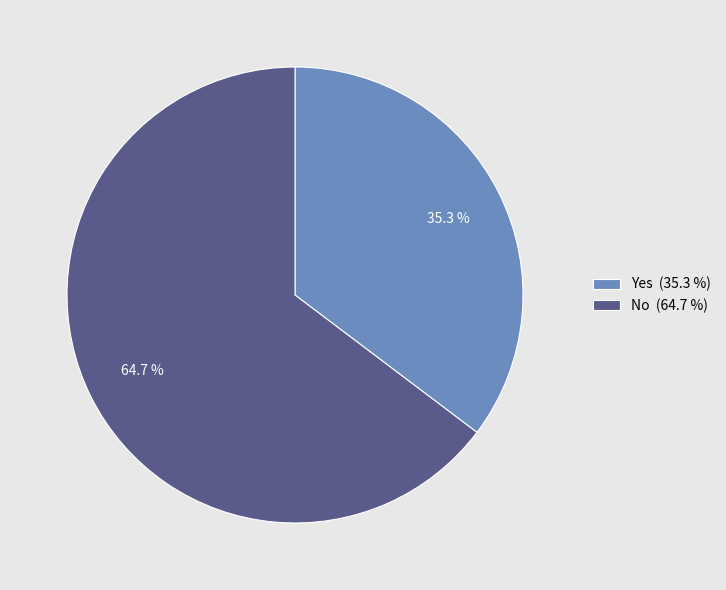

What is the ratio of the value at Yes to the value at No?

0.5